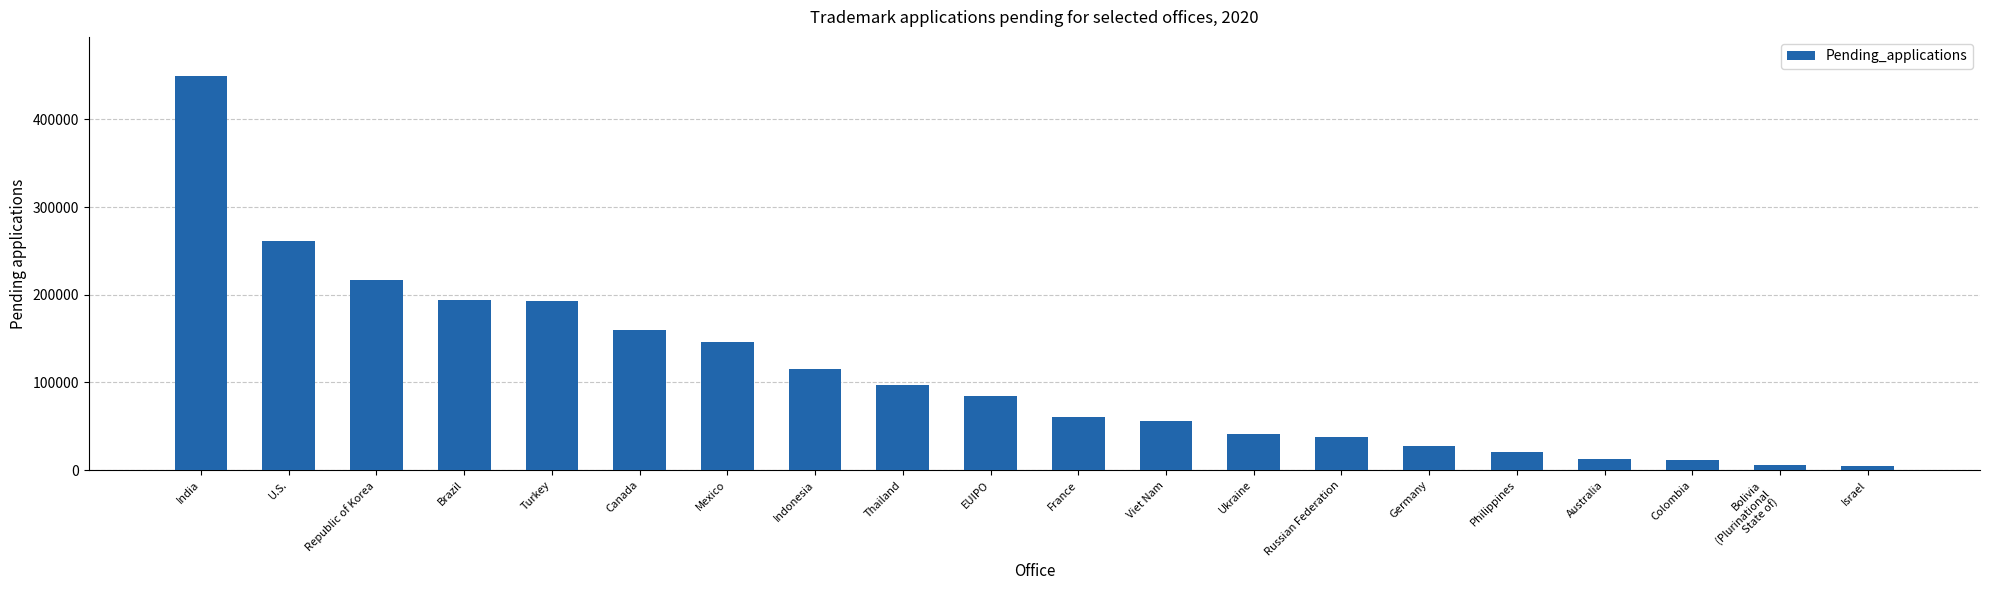

What is the difference between the values at U.S. and Canada?

101572